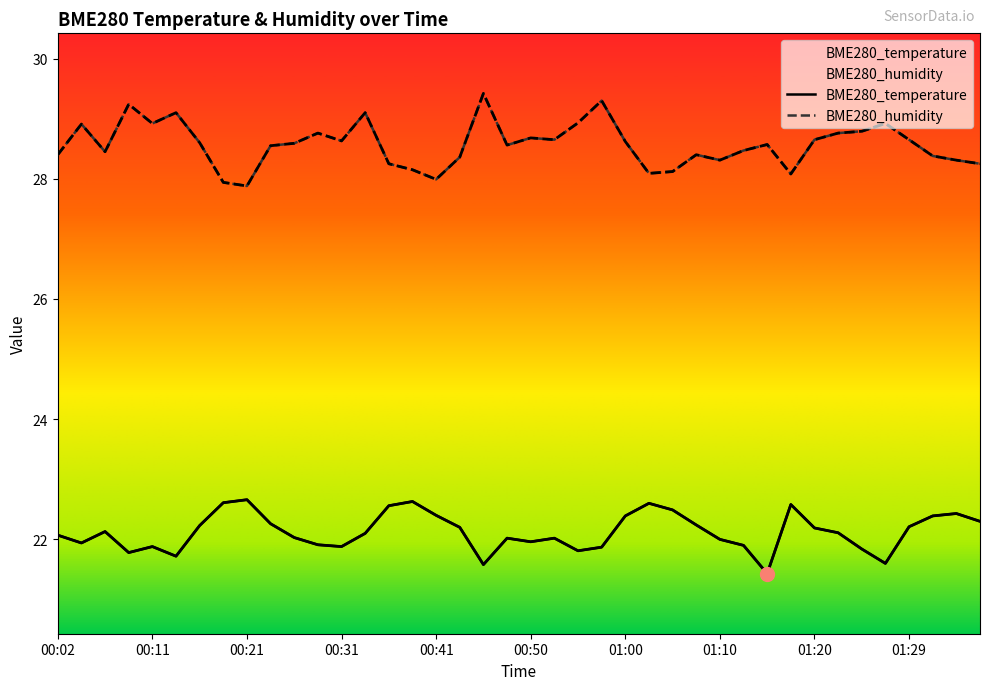

What is the highest value of the BME280_humidity series?

29.4